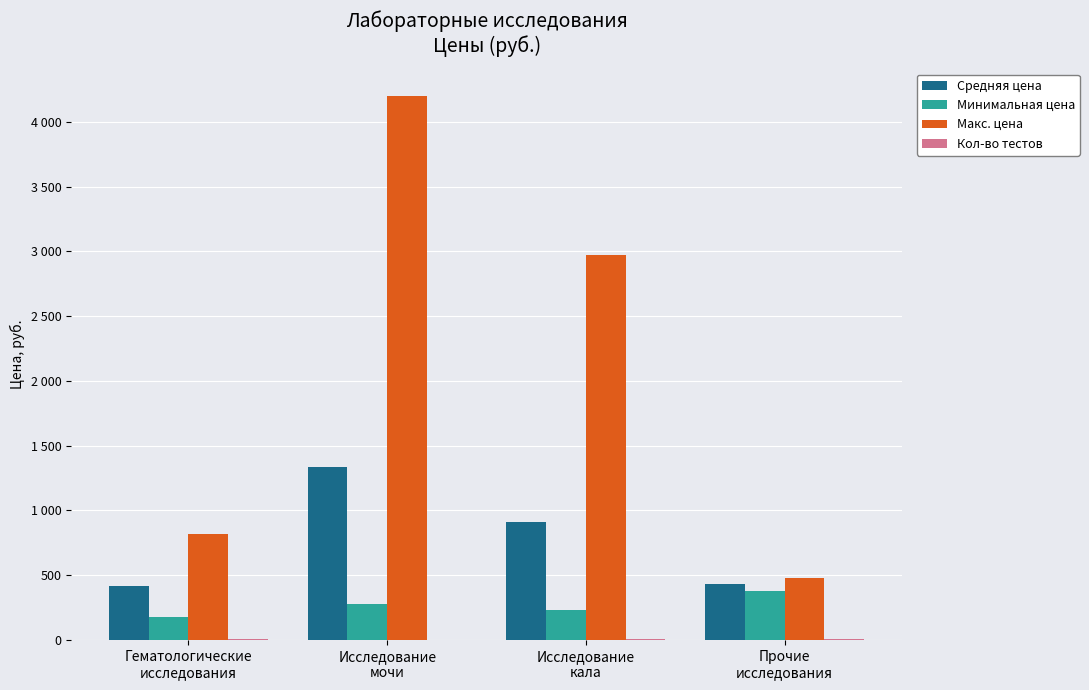

Which category has the highest value in the Кол-во тестов series?

Исследование
кала